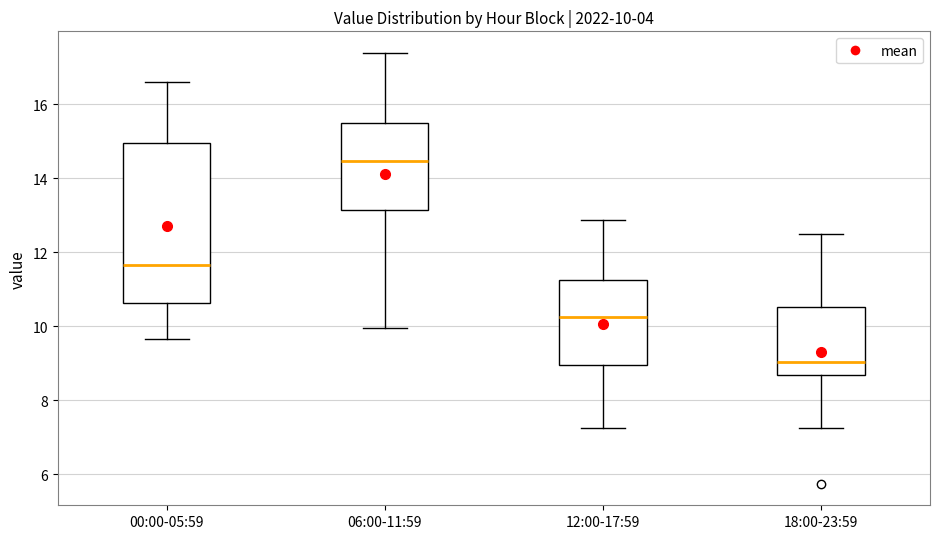

Which box's median line is the highest?

06:00-11:59